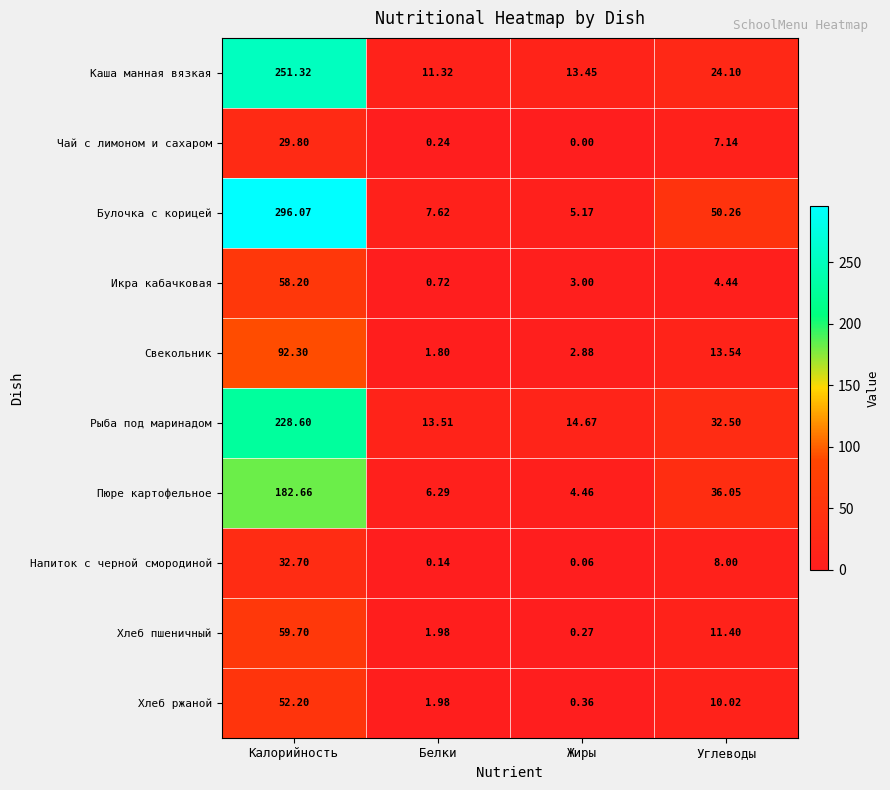

Which series has the largest range (max minus min)?

Булочка с корицей